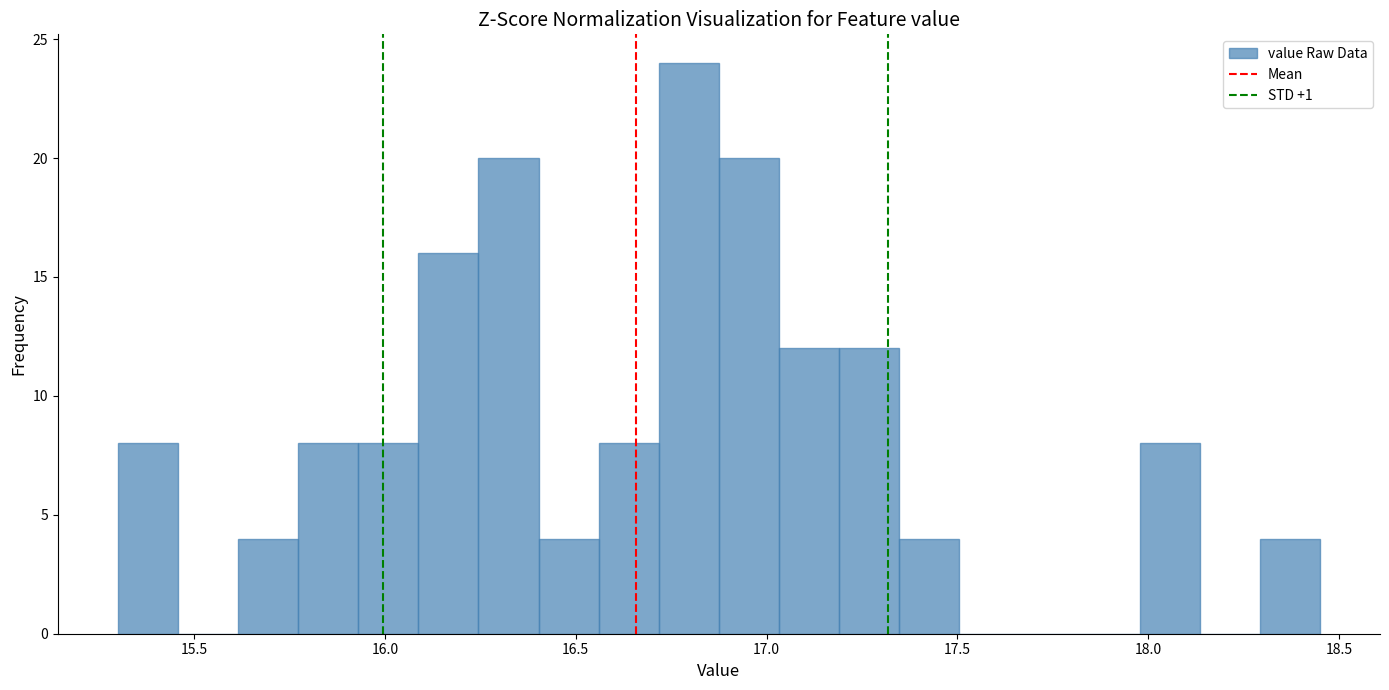

Around what value on the x-axis is the tallest bar? Give the approximate position of its centre, as read against the axis.

16.80